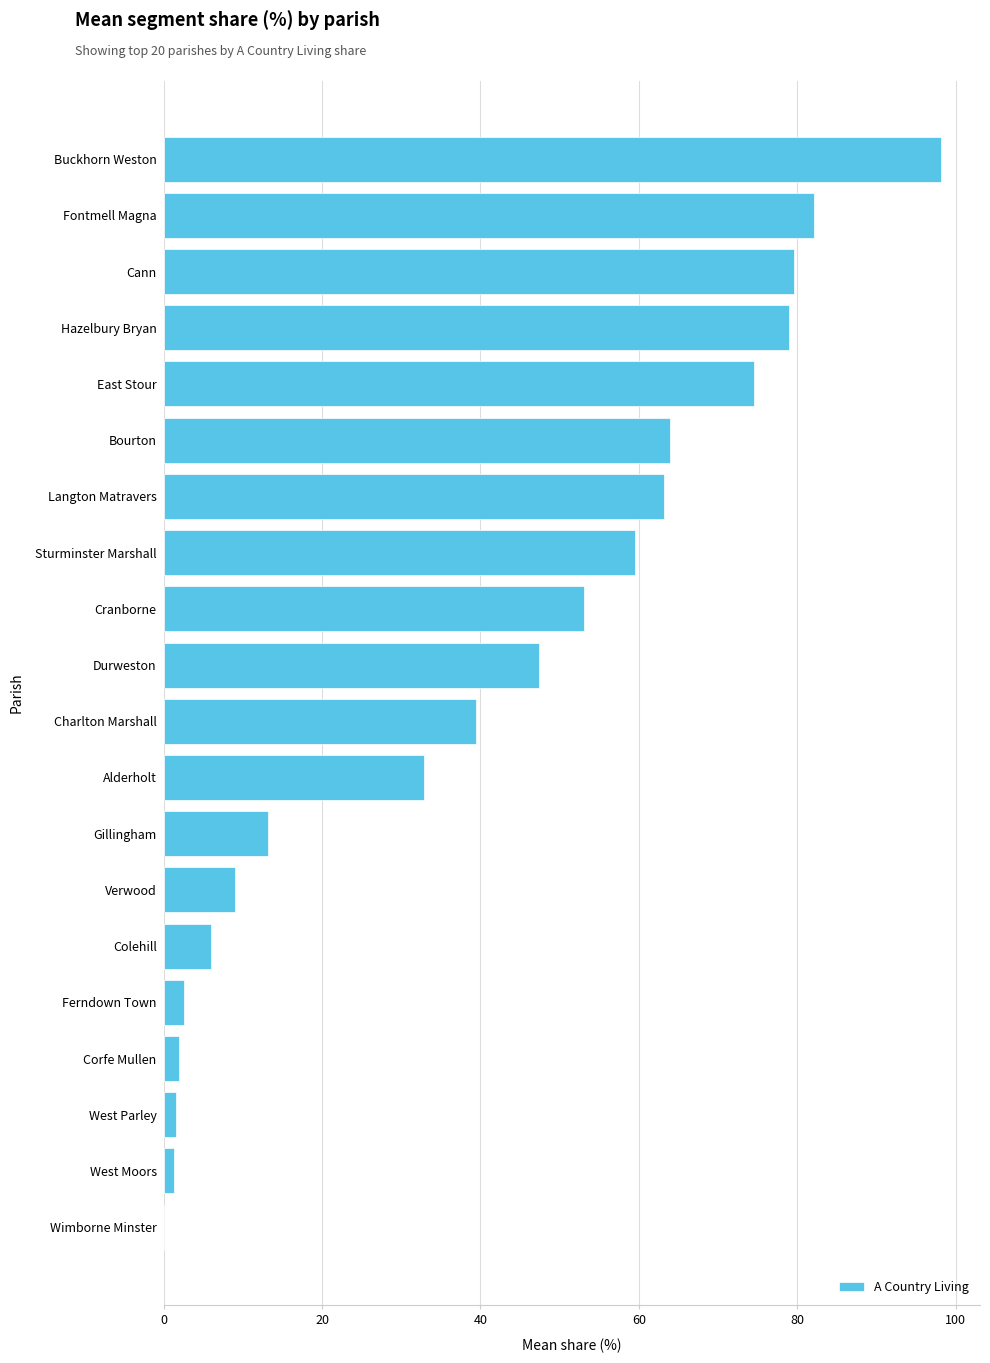

Are the bars horizontal?

Yes